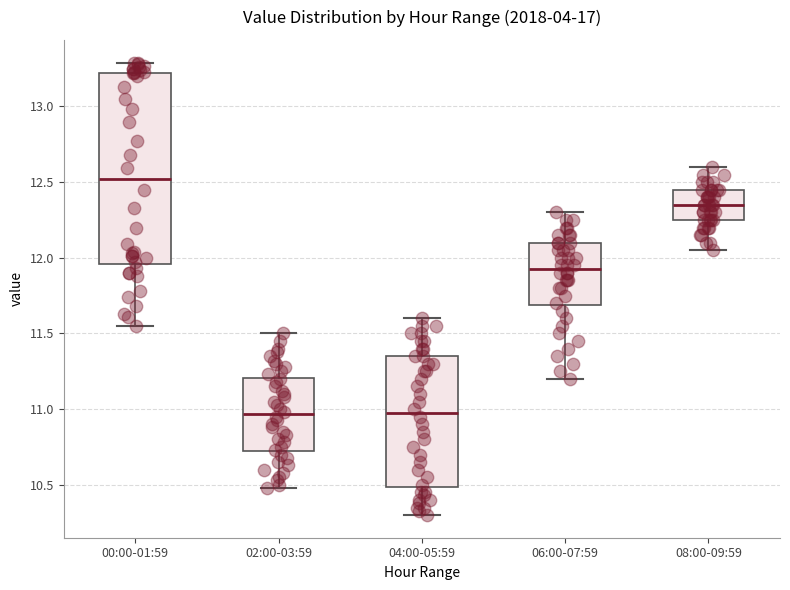

Which box's median line is the highest?

00:00-01:59